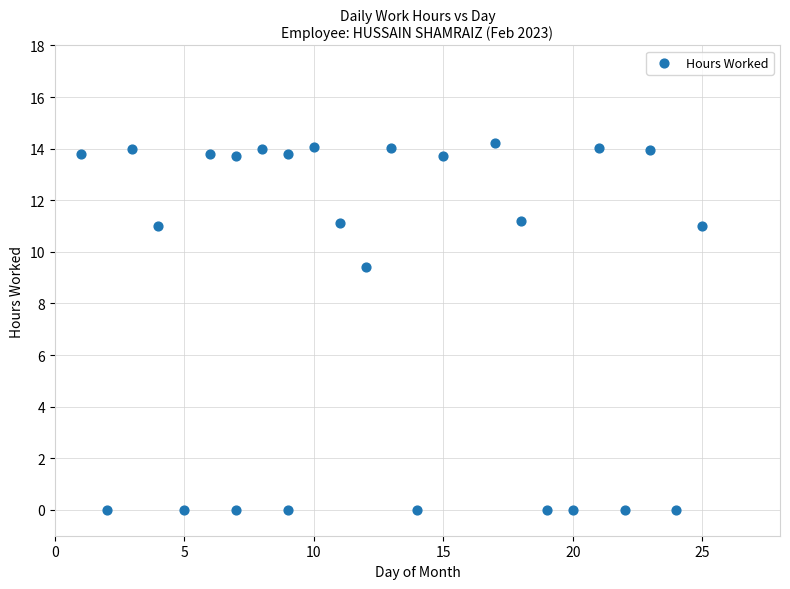

What Y value in the scatter plot is closest to 7?

9.4